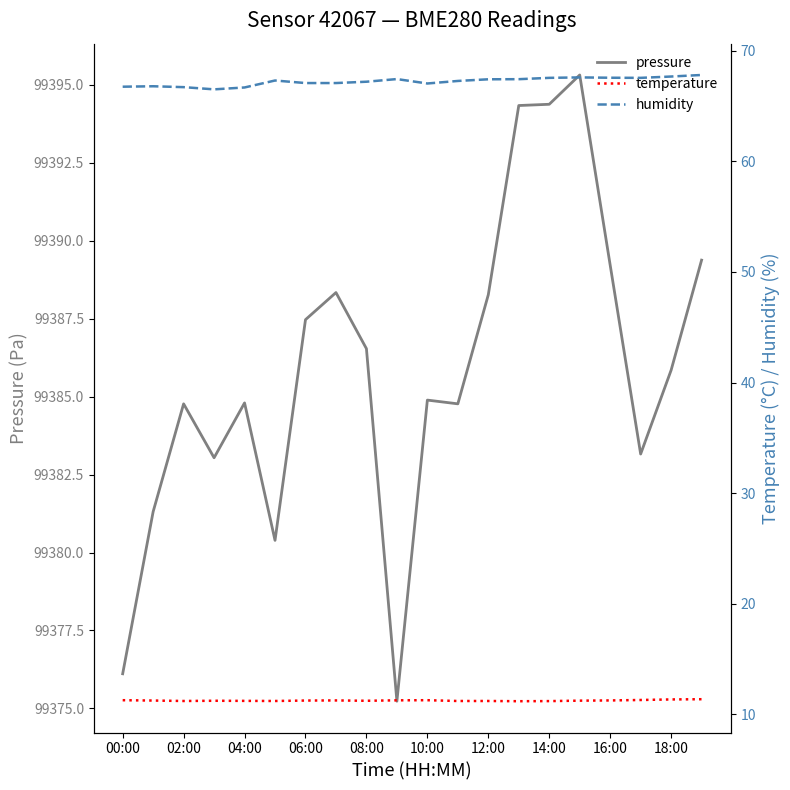

True or false: pressure has a value of 133680.2 at 02:00.

False